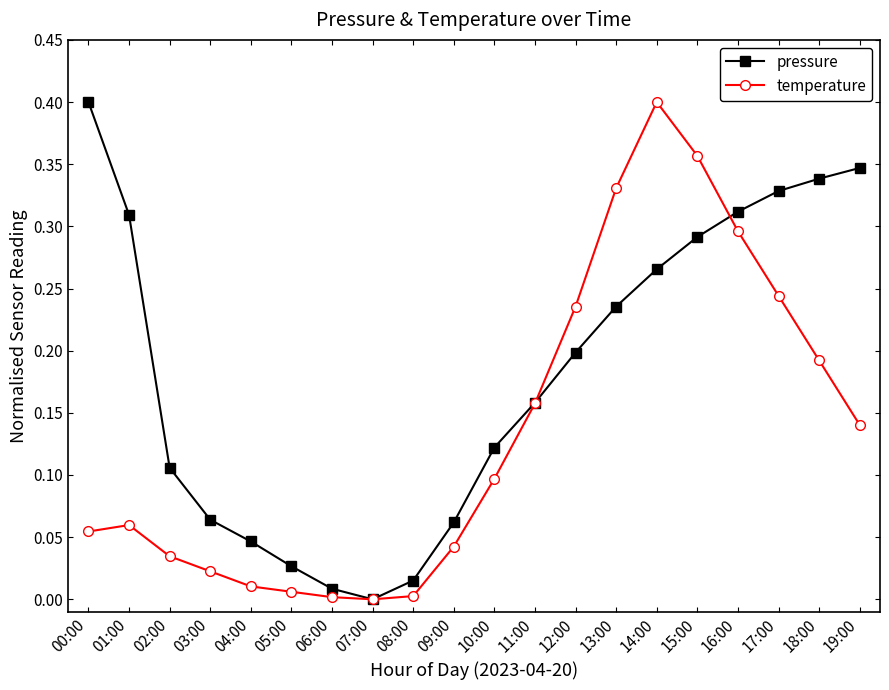

How many categories are shown in the chart?

20